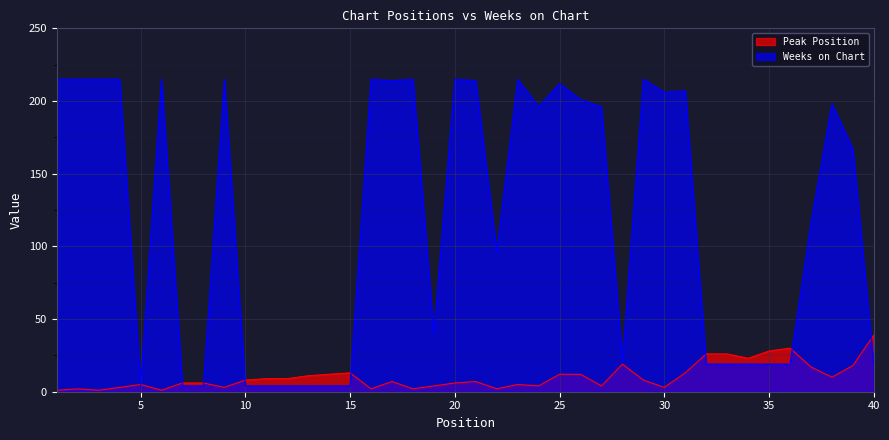

How many values in the Peak Position line series exceed 8?

18